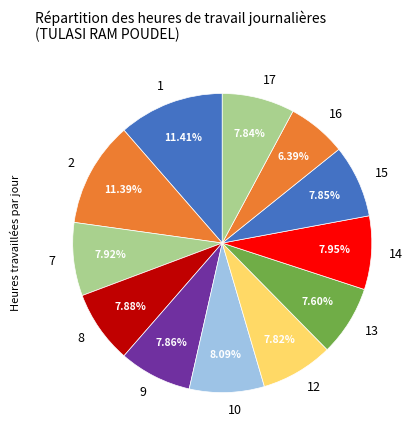

Which has a higher value, 9 or 16?

9